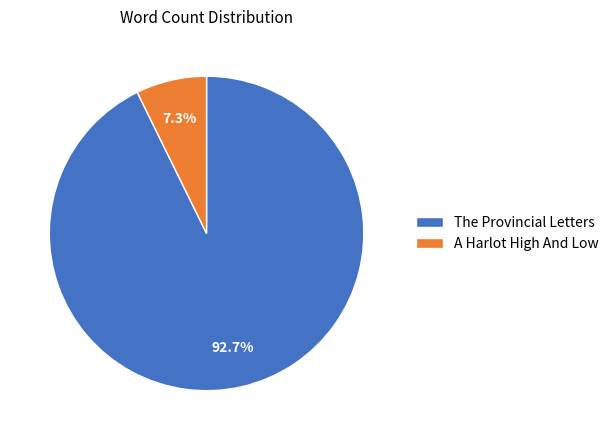

What portion of the pie excludes The Provincial Letters?

7.3%